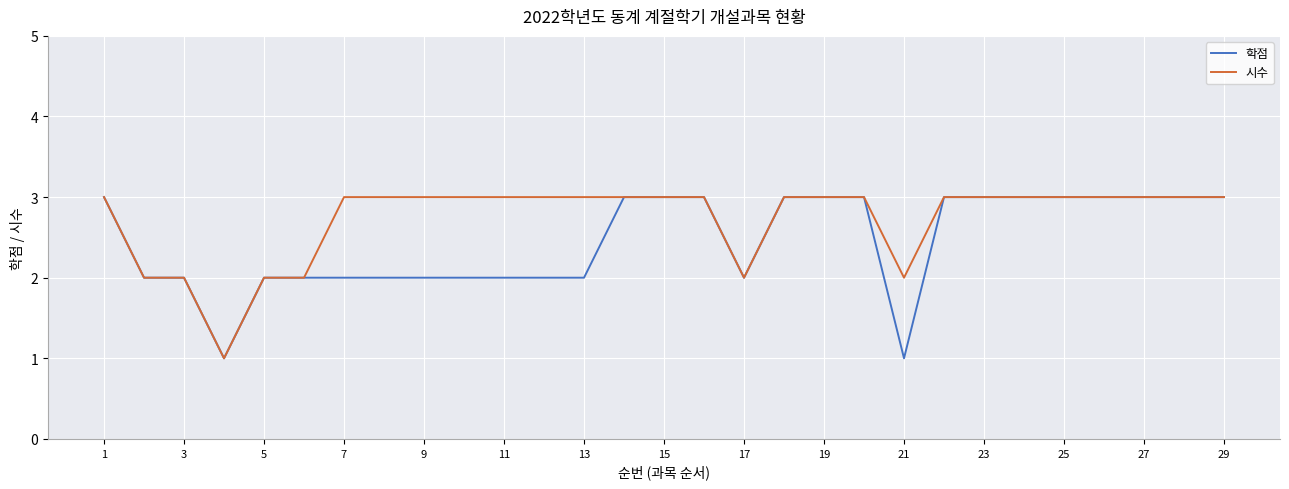

What is the difference between the second highest and minimum values in the 학점 series?

2